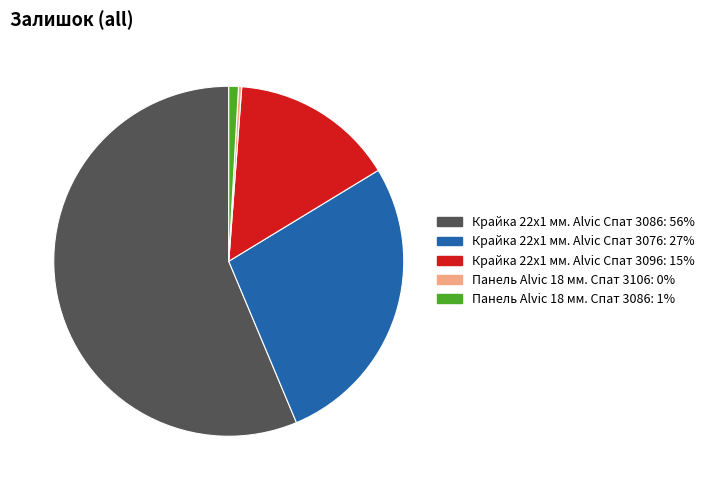

The Панель Alvic 18 мм. Спат 3106 slice represents 0% of the pie. True or false?

True